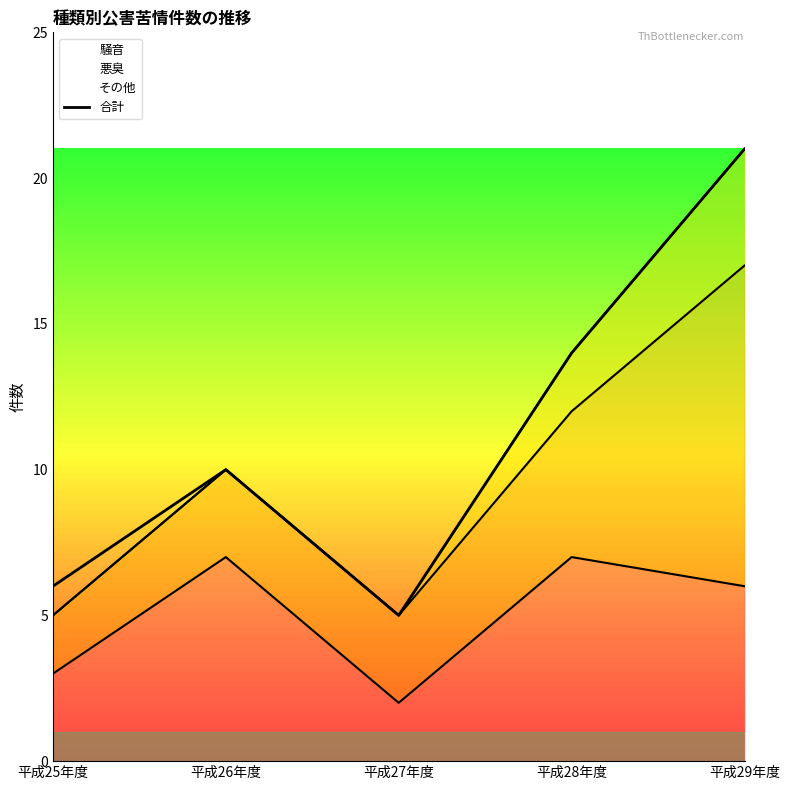

Which has a higher value, 平成29年度 or 平成27年度?

平成29年度